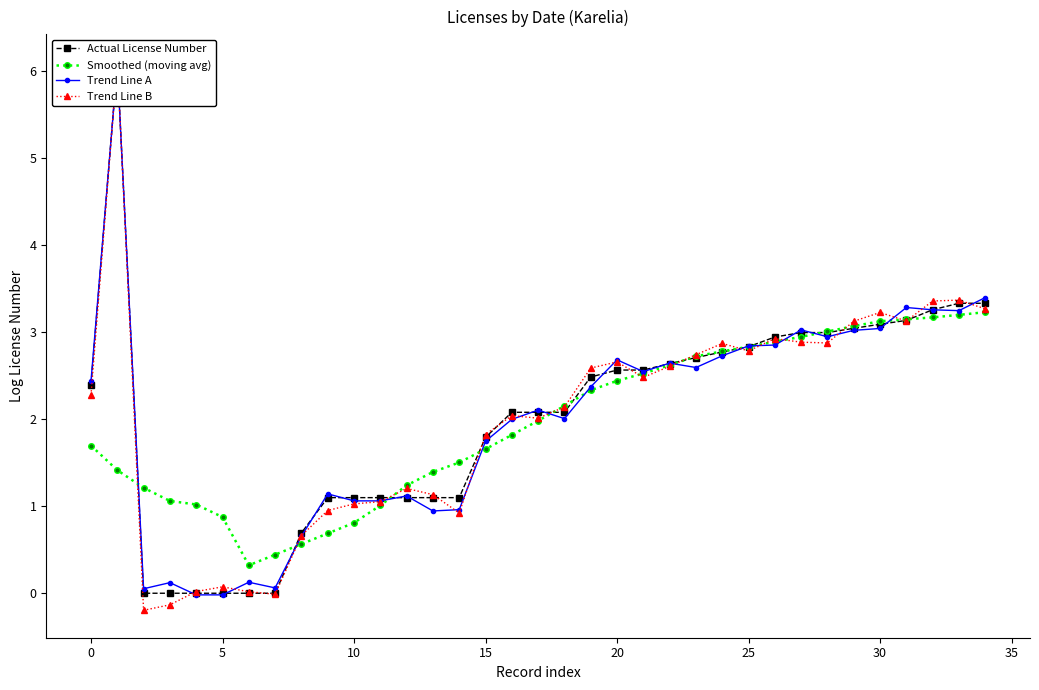

True or false: Actual License Number has more than 0 interior local peaks.

True